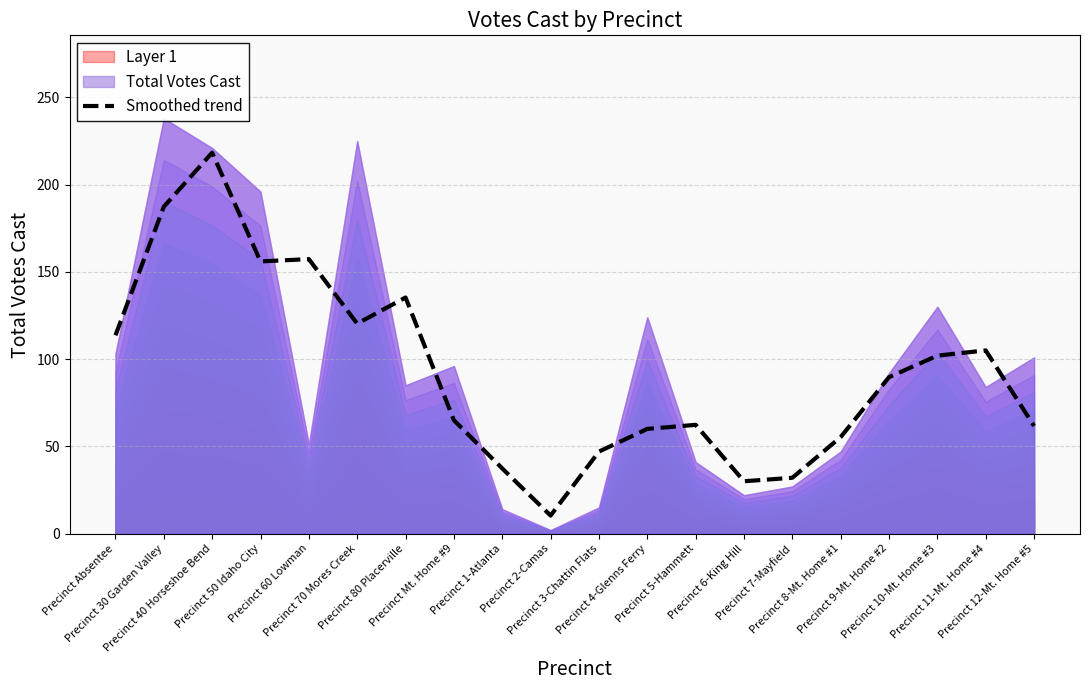

Rank the categories by value from highest to lowest.

Precinct 40 Horseshoe Bend, Precinct 30 Garden Valley, Precinct 60 Lowman, Precinct 50 Idaho City, Precinct 80 Placerville, Precinct 70 Mores Creek, Precinct Absentee, Precinct 11-Mt. Home #4, Precinct 10-Mt. Home #3, Precinct 9-Mt. Home #2, Precinct Mt. Home #9, Precinct 5-Hammett, Precinct 12-Mt. Home #5, Precinct 4-Glenns Ferry, Precinct 8-Mt. Home #1, Precinct 3-Chattin Flats, Precinct 1-Atlanta, Precinct 7-Mayfield, Precinct 6-King Hill, Precinct 2-Camas